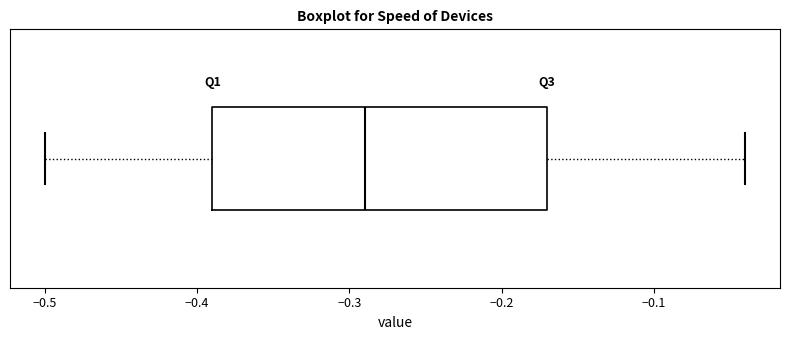

Read this box plot against the x-axis: the position of the median line, the range covered by the box, and the ends of both whiskers. The values are not printed on the chart, so give them approximately, as read against the axis.

median -0.29, box -0.39 to -0.17, whiskers -0.50 to -0.04